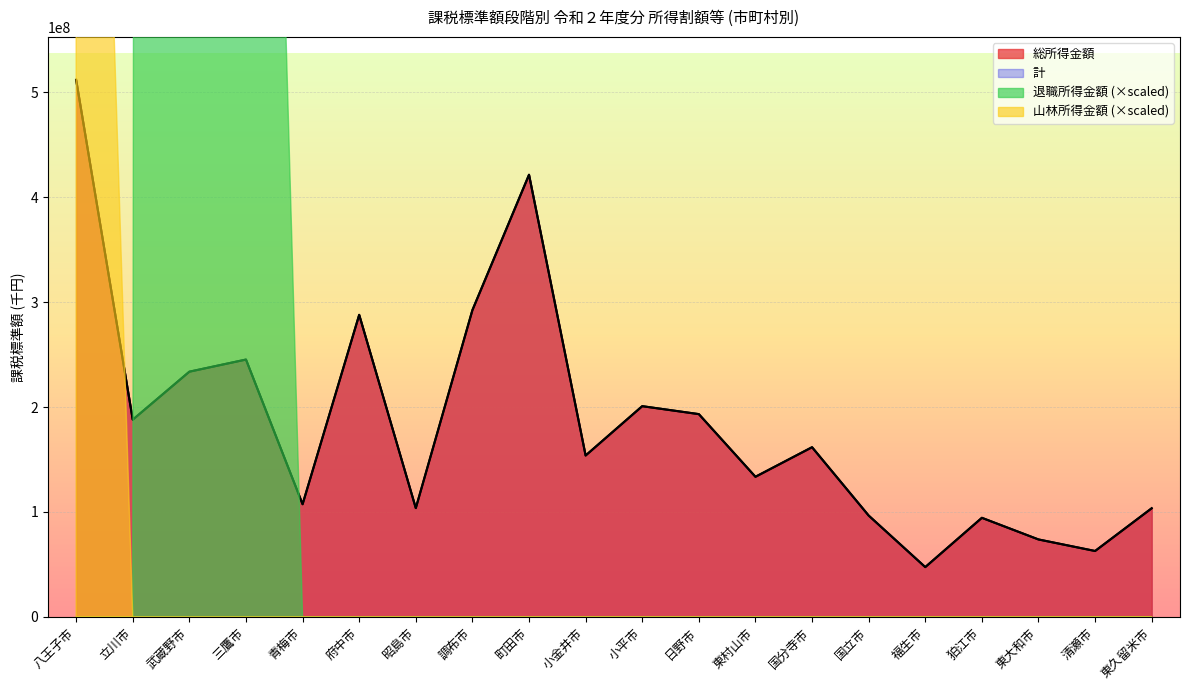

What is the difference between the 総所得金額 values at 青梅市 and 狛江市?

12968466